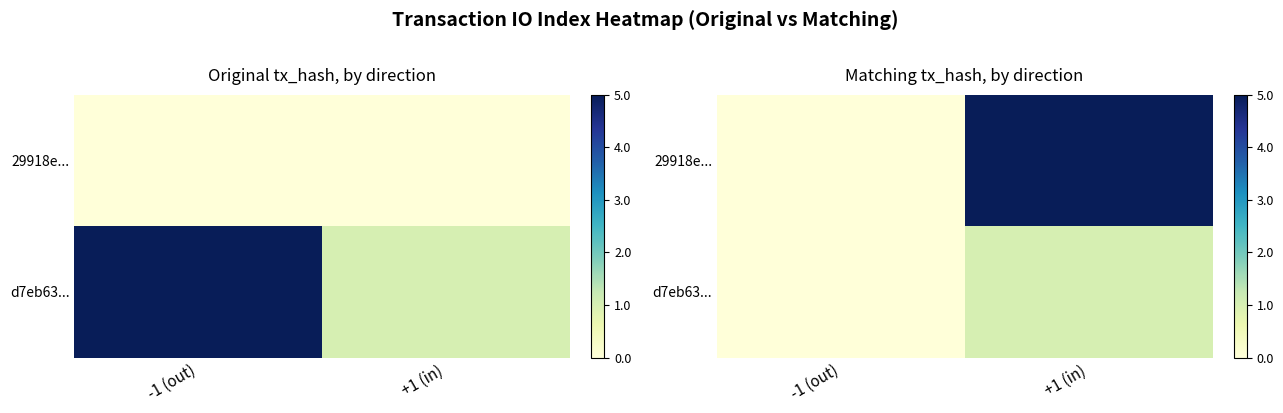

Which label corresponds to the largest value in the chart?

+1 (in)